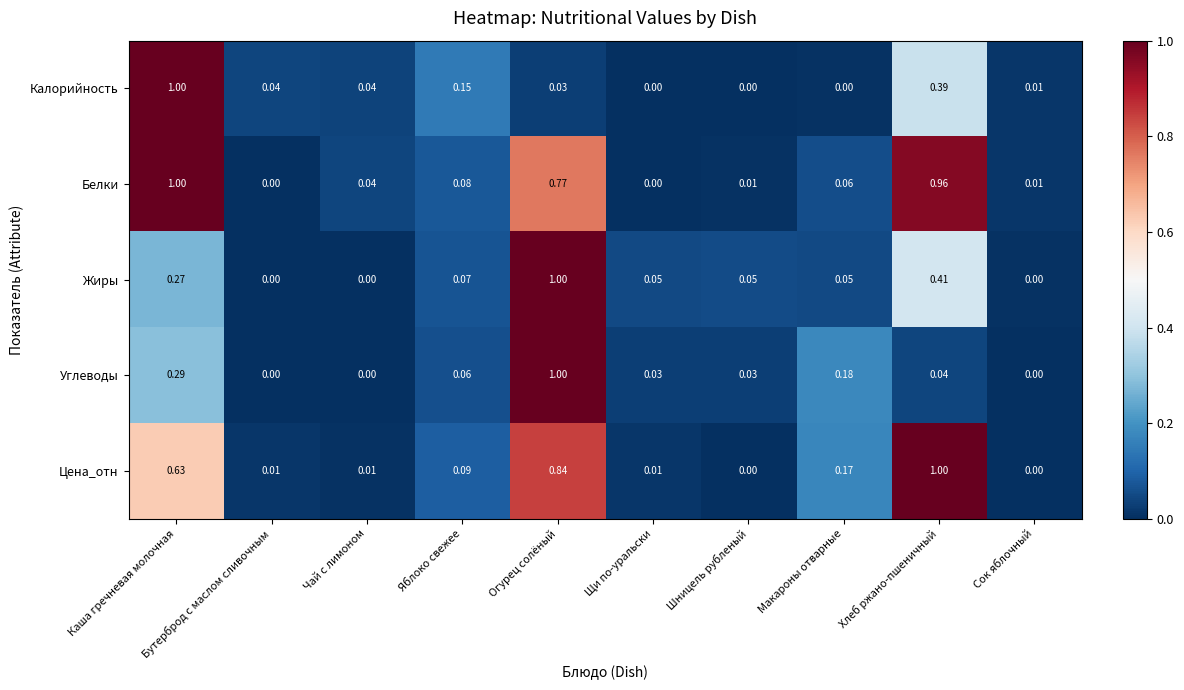

Which series changed the most between Шницель рубленый and Хлеб ржано-пшеничный?

Цена_отн